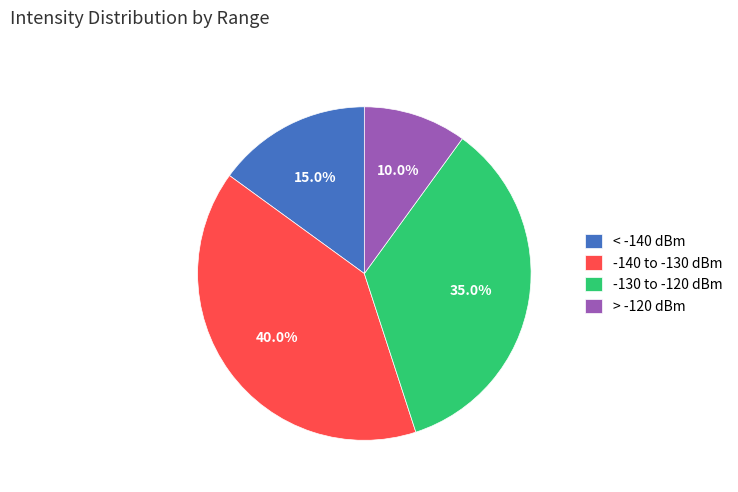

Is > -120 dBm the majority of the pie?

No